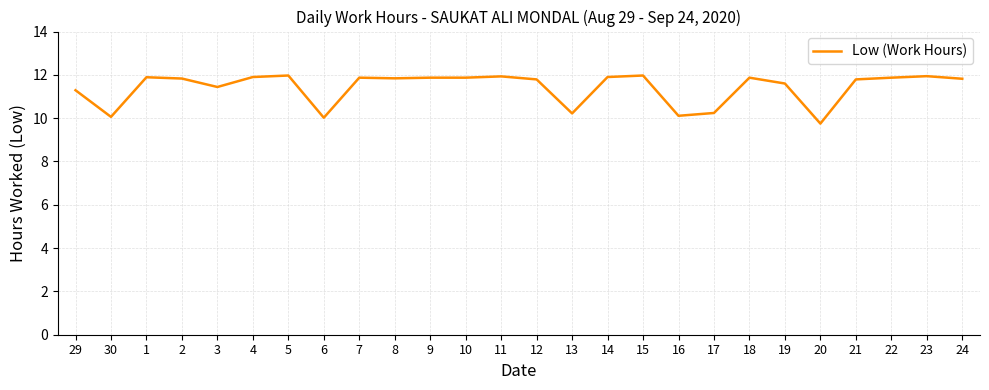

The value at 5 is 12.0. True or false?

True